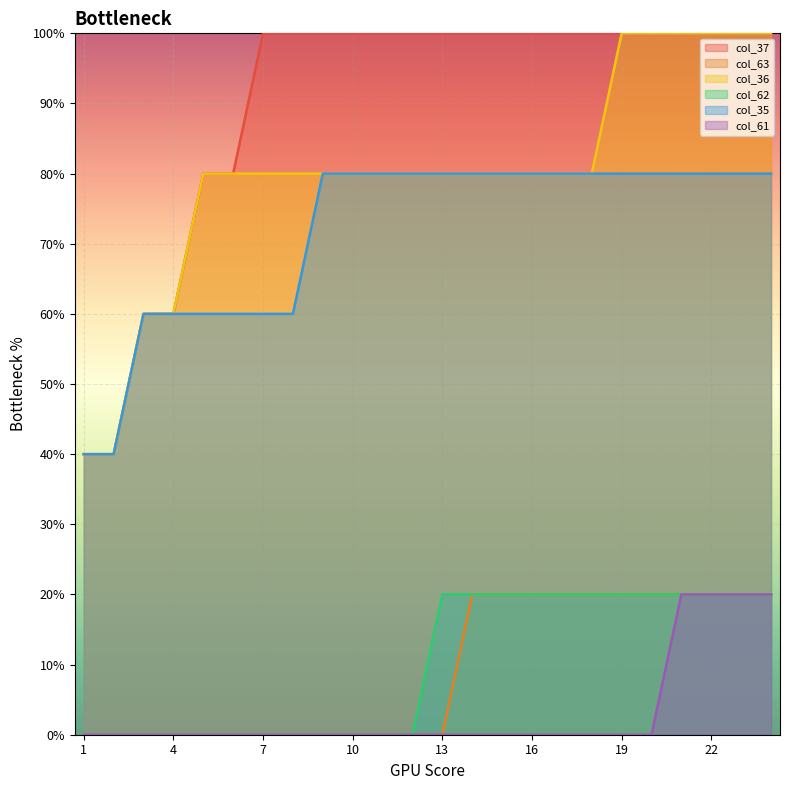

What is the value of the col_36 point at the 23rd from the left?

100